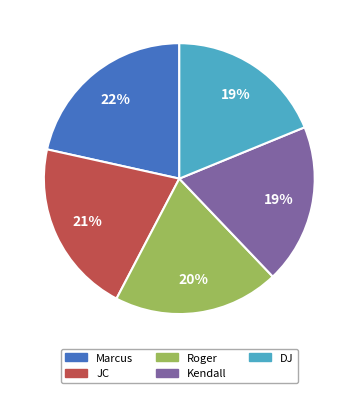

Between Marcus and JC, which is larger?

Marcus